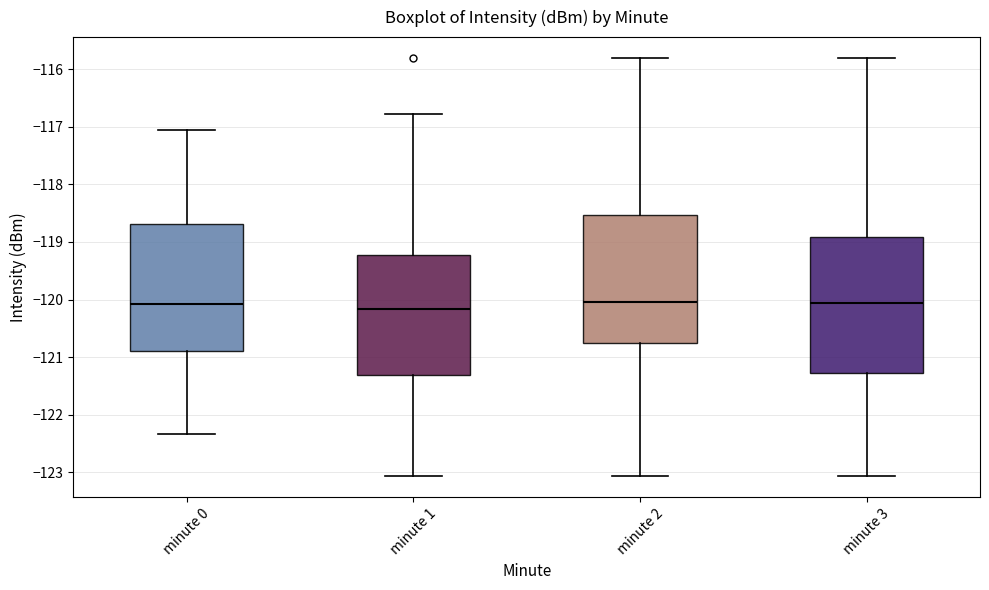

Reading left to right, transcribe this box plot: for each box, give where its median line is, the range the box spans, and where its two whiskers end, as read against the y-axis. The values are not printed on the chart, so give them approximately, as read against the axis.

minute 0: median -120.1, box -120.9 to -118.7, whiskers -122.3 to -117.0
minute 1: median -120.2, box -121.3 to -119.2, whiskers -123.1 to -116.8
minute 2: median -120.0, box -120.7 to -118.5, whiskers -123.1 to -115.8
minute 3: median -120.1, box -121.3 to -118.9, whiskers -123.1 to -115.8